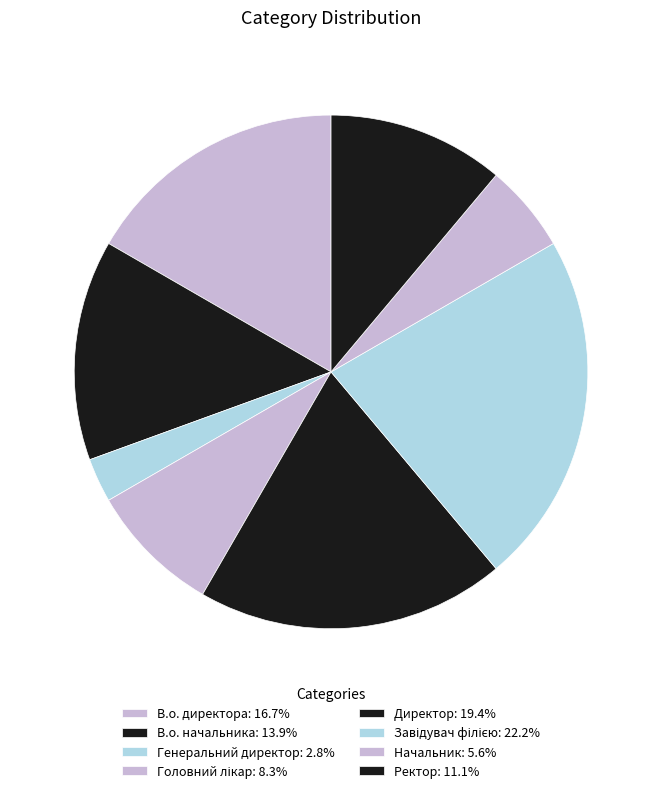

Rank the categories by value from lowest to highest.

Генеральний директор, Начальник, Головний лікар, Ректор, В.о. начальника, В.о. директора, Директор, Завідувач філією